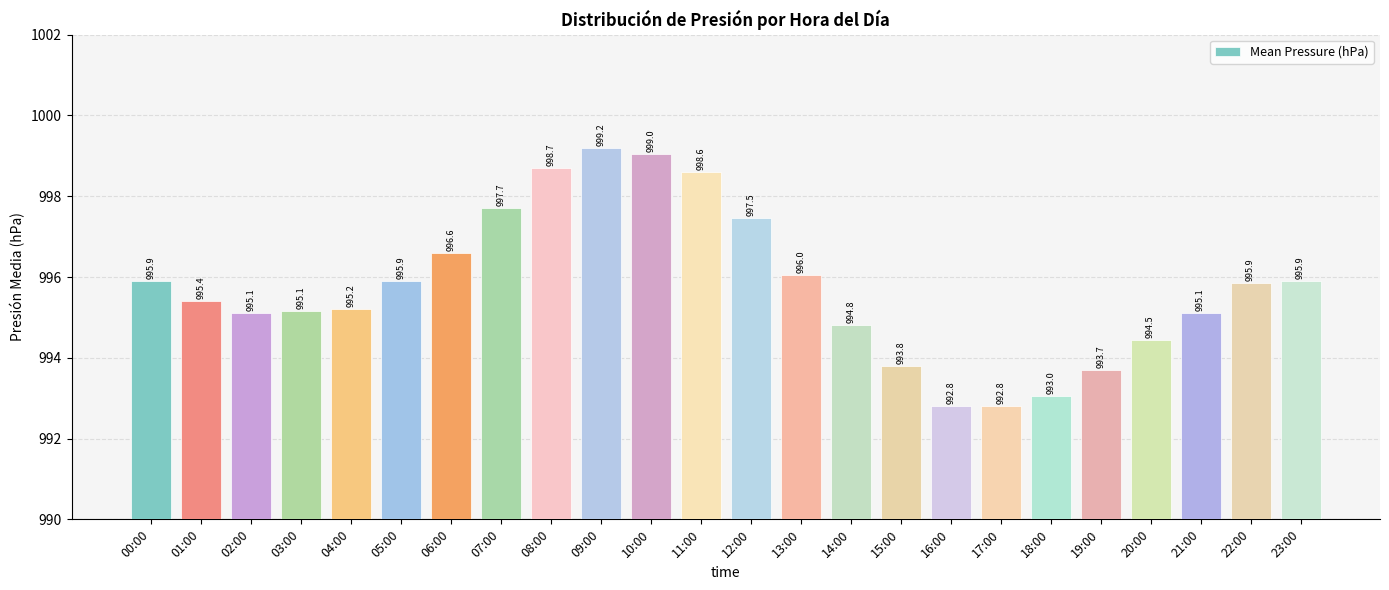

What position from the right is 00:00?

24